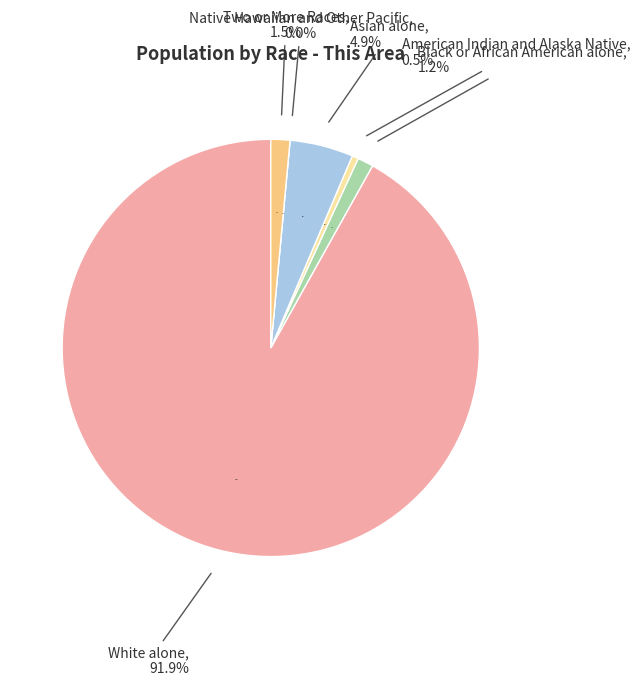

How much of the chart is everything except Native Hawaiian and Other Pacific?

100.0%